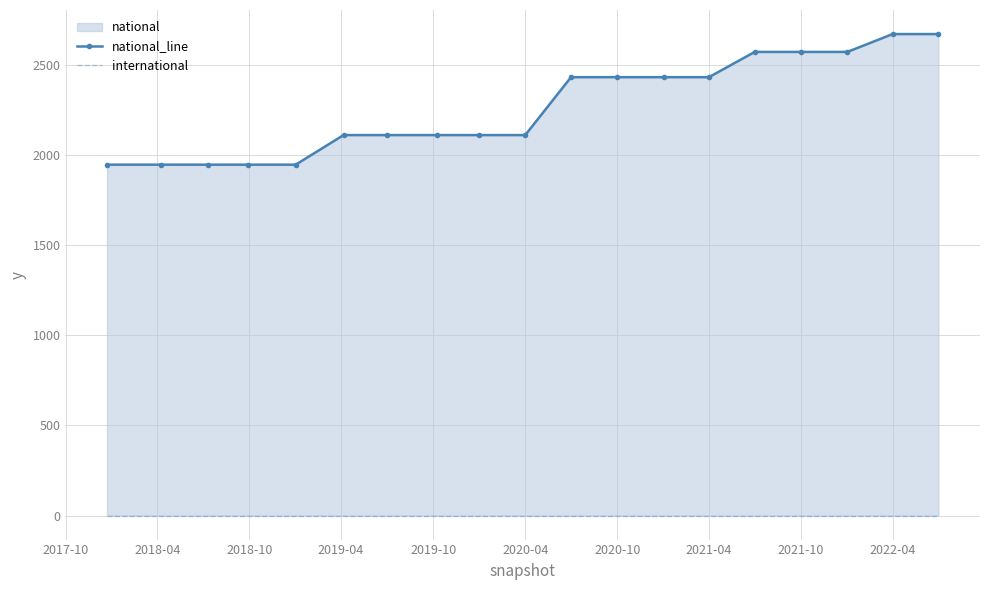

True or false: international and national_line cross at least once.

False